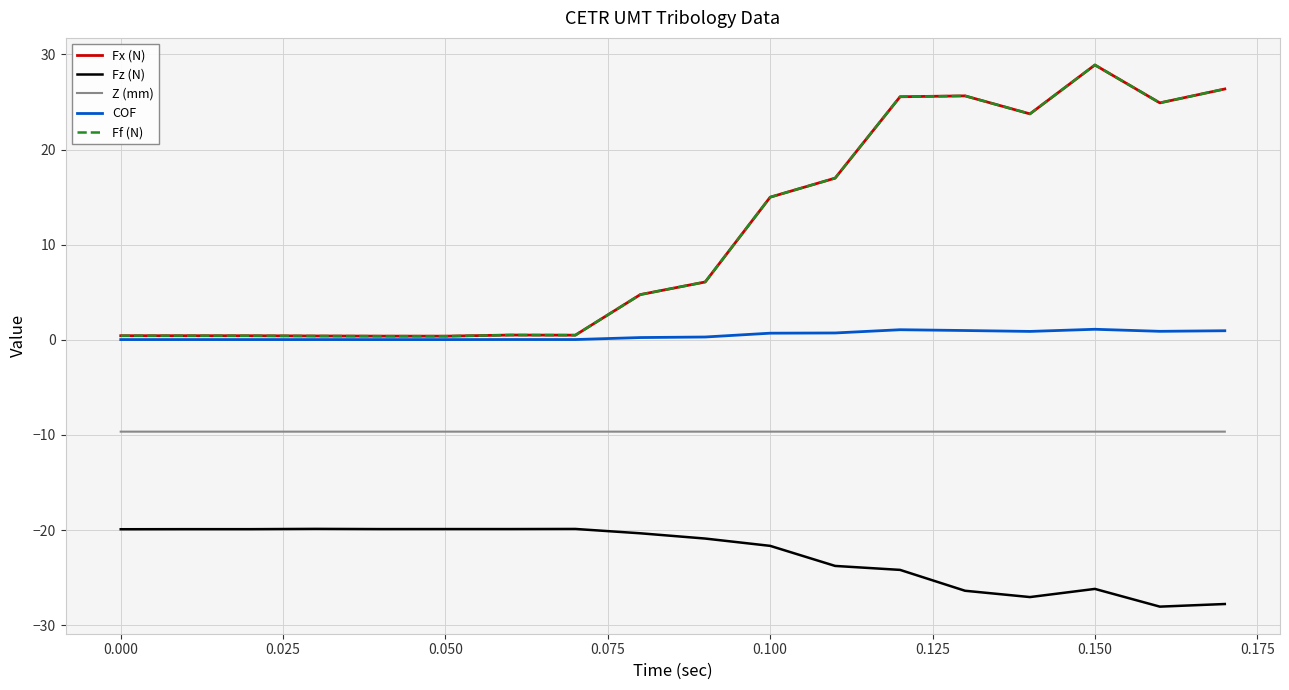

Reading right to left, transcribe all the data shown in this chart.

Fx (N): 26.4	24.9	28.9	23.7	25.6	25.5	17.0	15.0	6.1	4.7	0.5	0.5	0.4	0.4	0.4	0.4	0.4	0.4
Fz (N): -27.8	-28.1	-26.2	-27.0	-26.4	-24.2	-23.8	-21.7	-20.9	-20.3	-19.9	-19.9	-19.9	-19.9	-19.9	-19.9	-19.9	-19.9
Z (mm): -9.7	-9.7	-9.7	-9.7	-9.7	-9.7	-9.7	-9.7	-9.7	-9.7	-9.7	-9.7	-9.7	-9.7	-9.7	-9.7	-9.7	-9.7
COF: 0.9	0.9	1.1	0.9	1.0	1.1	0.7	0.7	0.3	0.2	0.0	0.0	0.0	0.0	0.0	0.0	0.0	0.0
Ff (N): 26.4	24.9	28.9	23.7	25.6	25.5	17.0	15.0	6.1	4.7	0.5	0.5	0.4	0.4	0.4	0.4	0.4	0.4